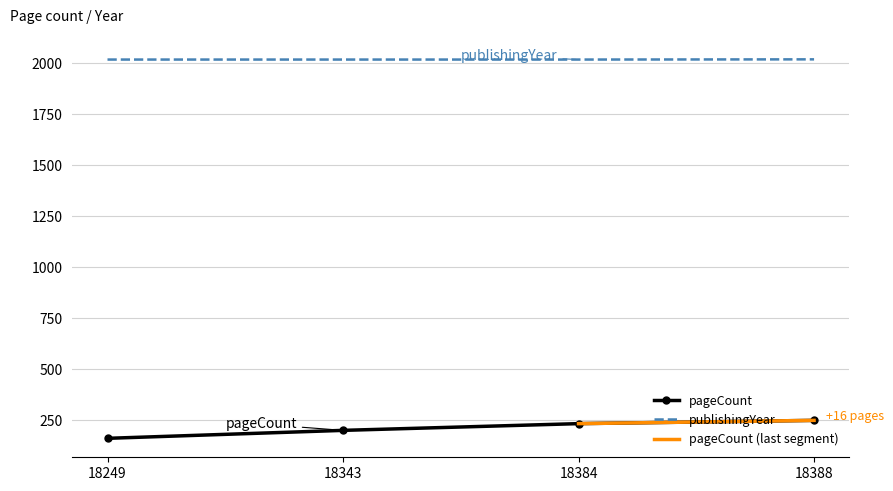

The value of pageCount at 18343 is 199. True or false?

True